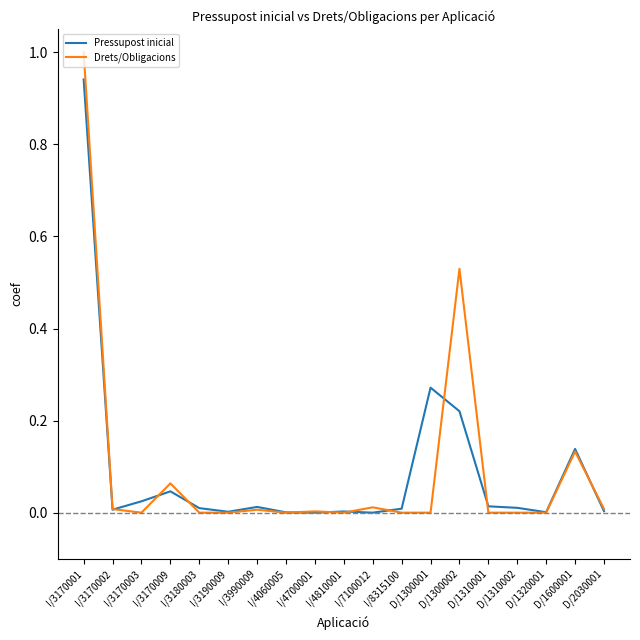

In Drets/Obligacions, how many points are higher than both neighbors (excluding endpoints)?

6